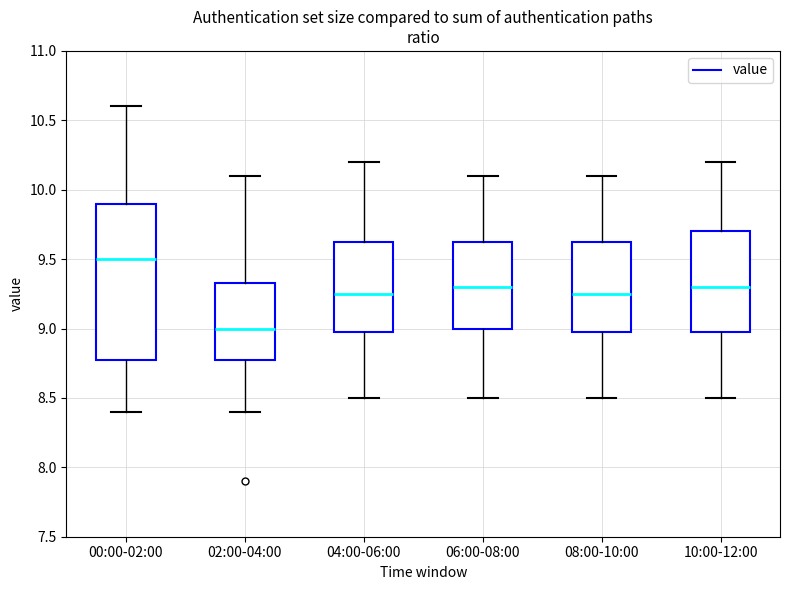

Reading left to right, transcribe this box plot: for each box, give where its median line is, the range the box spans, and where its two whiskers end, as read against the y-axis. The values are not printed on the chart, so give them approximately, as read against the axis.

00:00-02:00: median 9.50, box 8.80 to 9.90, whiskers 8.40 to 10.60
02:00-04:00: median 9.00, box 8.80 to 9.35, whiskers 8.40 to 10.10
04:00-06:00: median 9.25, box 9.00 to 9.65, whiskers 8.50 to 10.20
06:00-08:00: median 9.30, box 9.00 to 9.65, whiskers 8.50 to 10.10
08:00-10:00: median 9.25, box 9.00 to 9.65, whiskers 8.50 to 10.10
10:00-12:00: median 9.30, box 9.00 to 9.70, whiskers 8.50 to 10.20